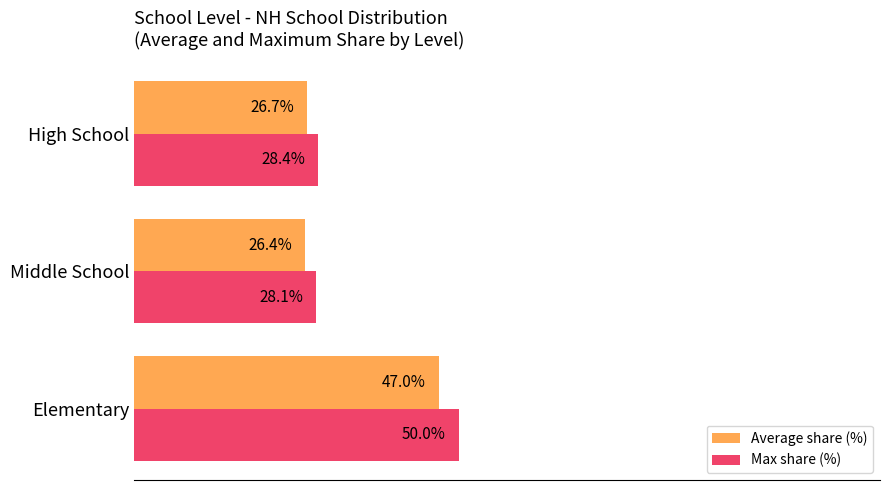

At which category does the chart reach its minimum across all series?

Middle School